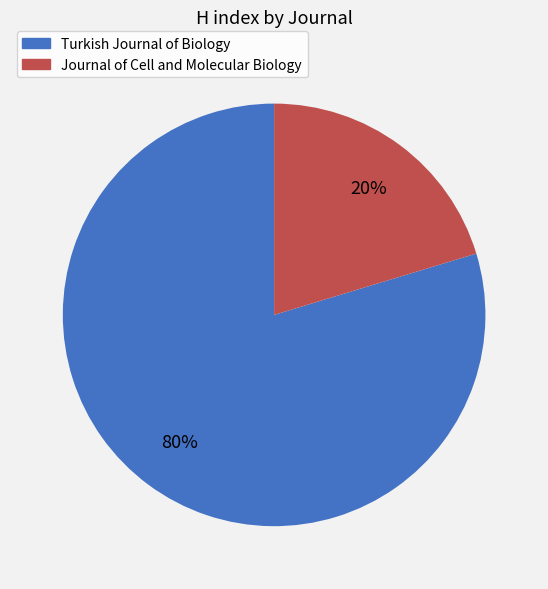

How many slices are in this pie chart?

2